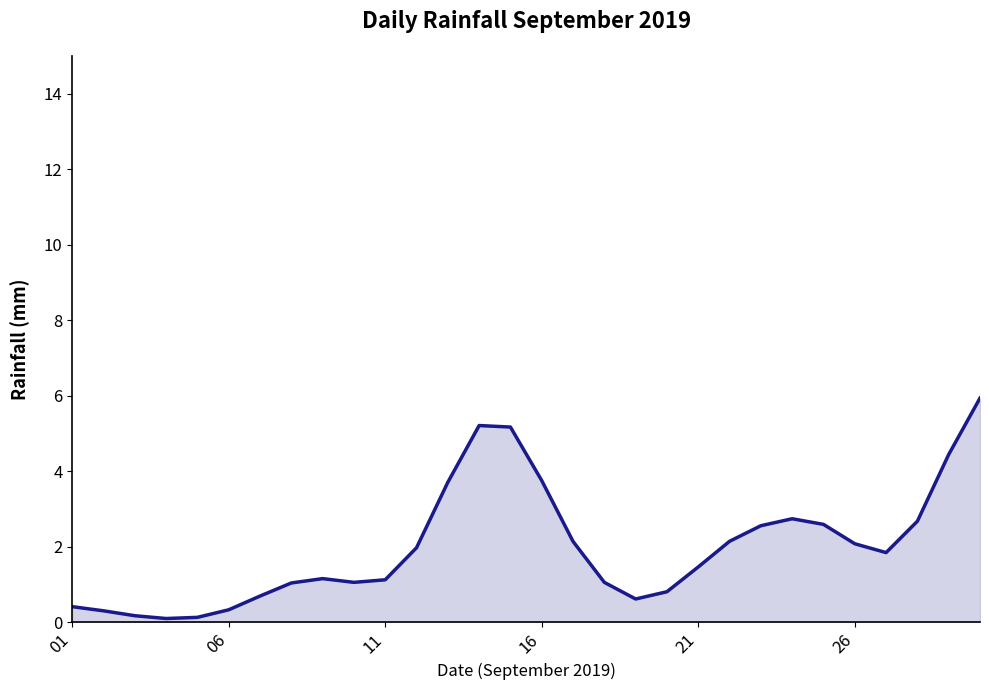

What is the difference between the maximum and minimum values?

5.8